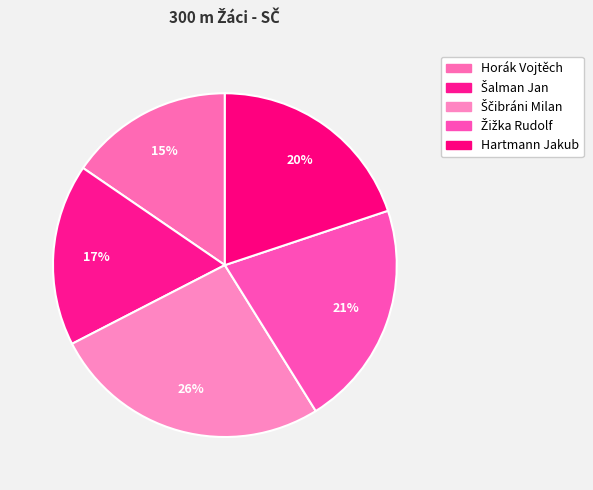

Count the number of slices in the pie.

5